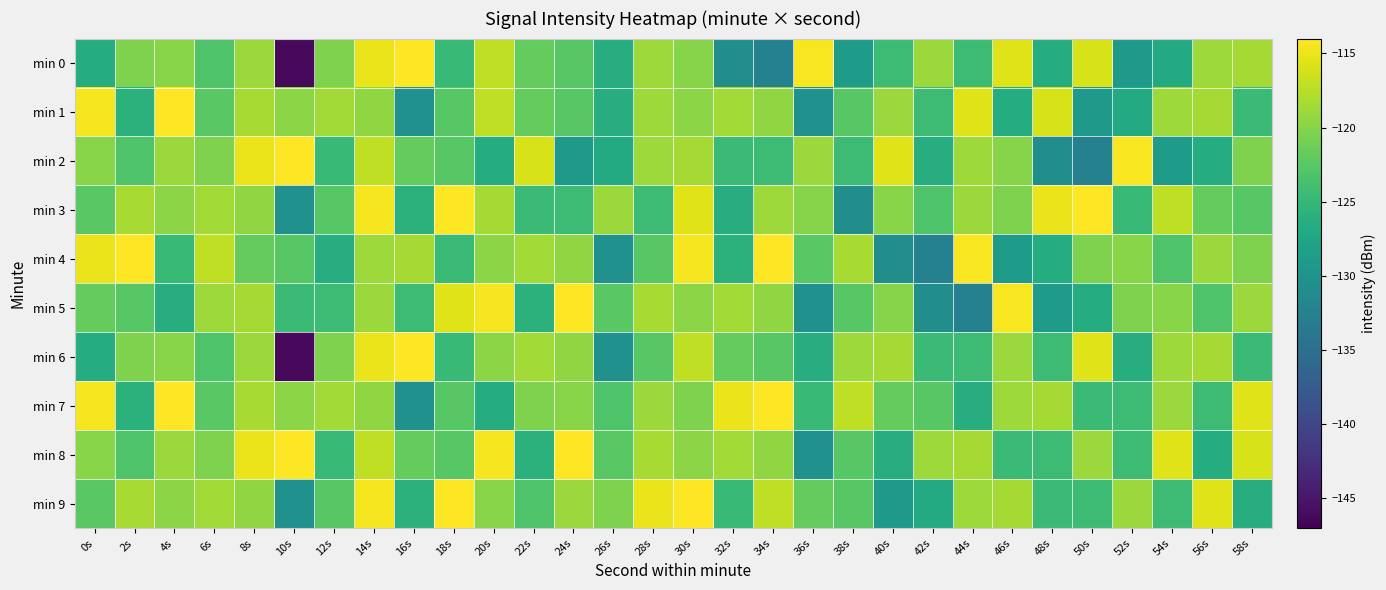

At which category does the chart reach its minimum across all series?

10s